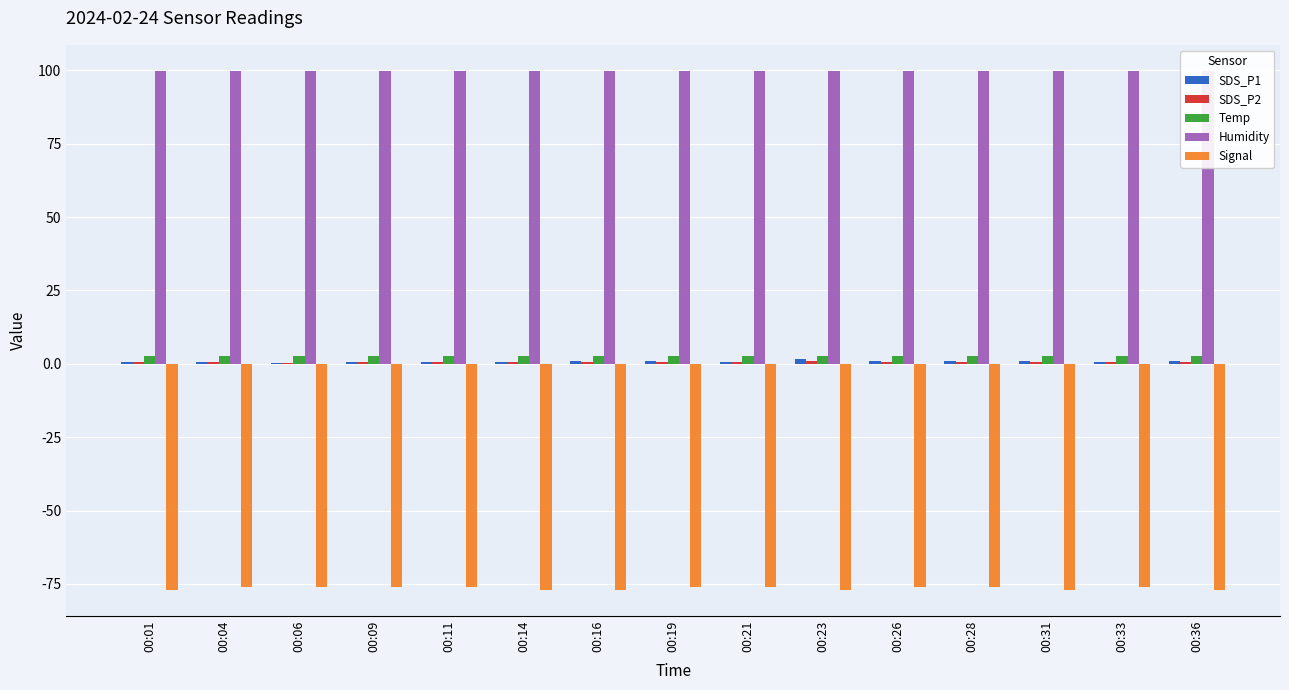

The value of SDS_P1 at 00:16 is 1.4. True or false?

False